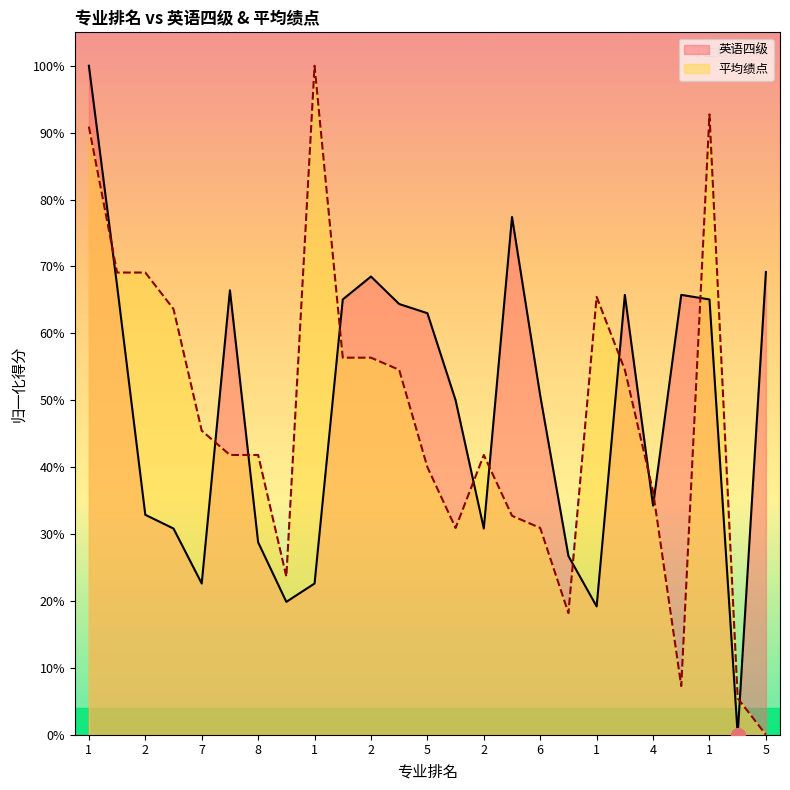

How many distinct data groups are displayed?

2